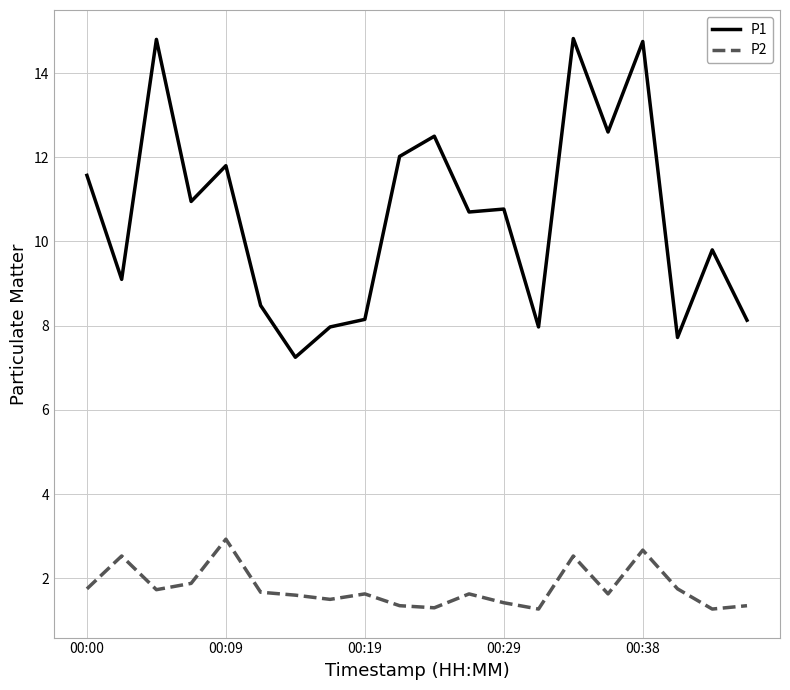

What is the difference between the maximum and minimum values in the P1 series?

7.6